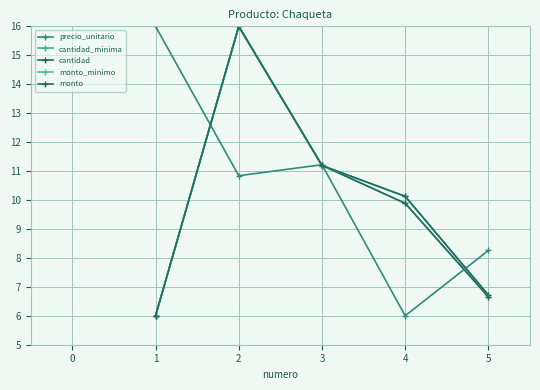

Which has a higher value, 4 or 3?

3